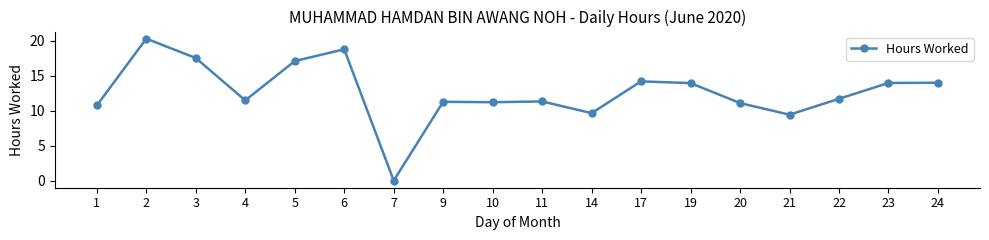

Count the number of categories in the chart.

18